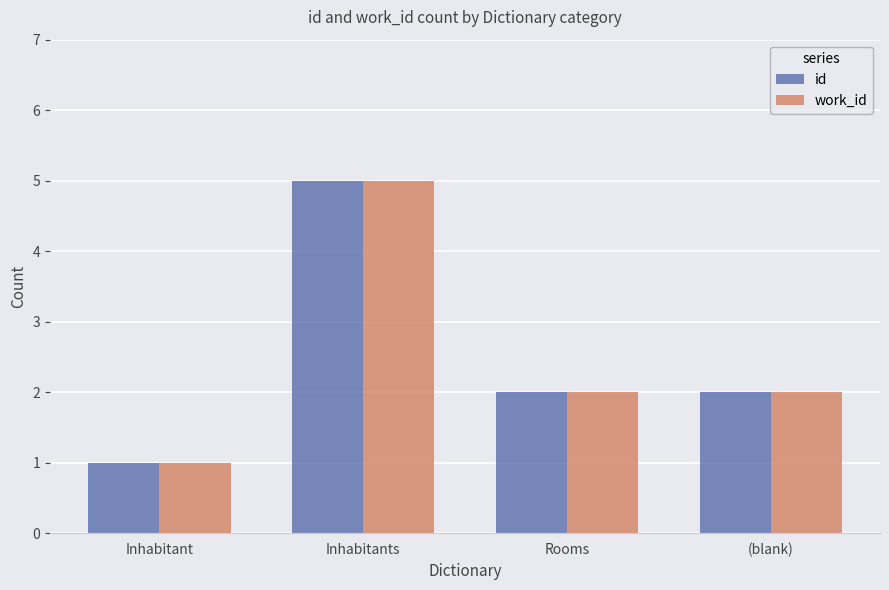

How many distinct data groups are displayed?

2